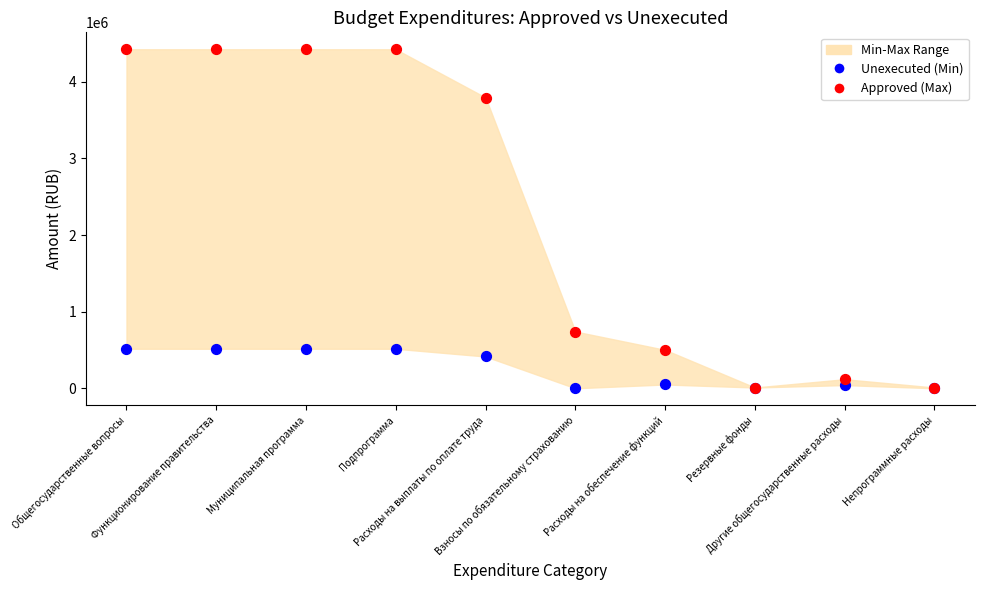

In the Approved (Max) series, what Y value is closest to 2217250?

740700.0